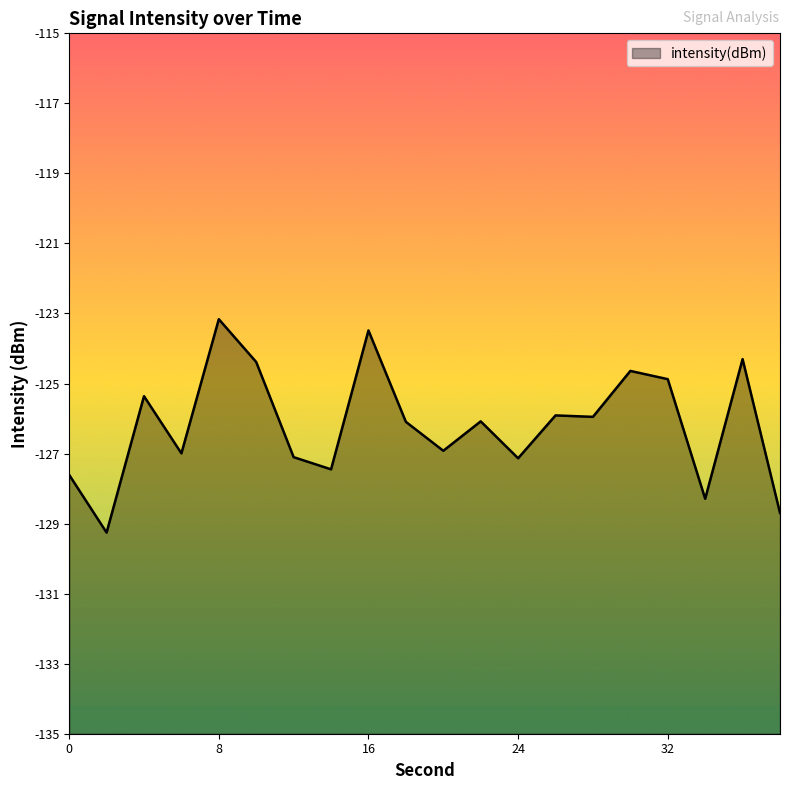

How many categories are shown in the chart?

20